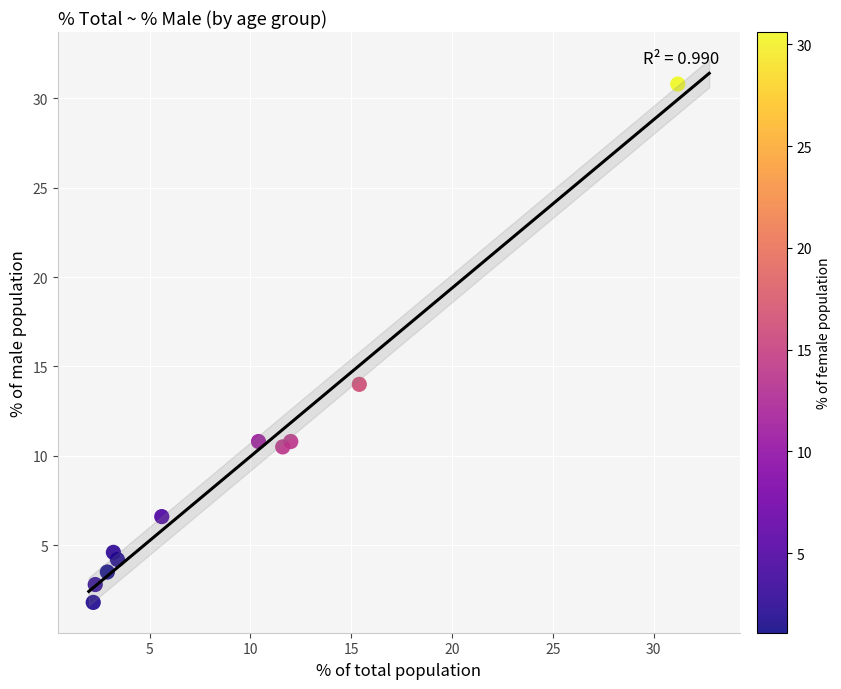

What is the average X value?

9.1